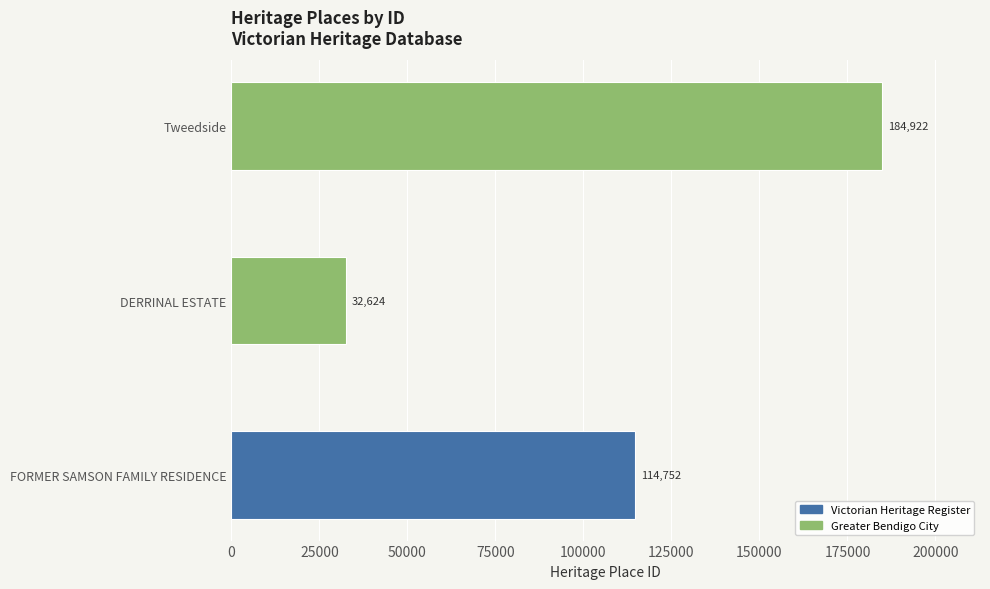

Which has a higher value, DERRINAL ESTATE or Tweedside?

Tweedside